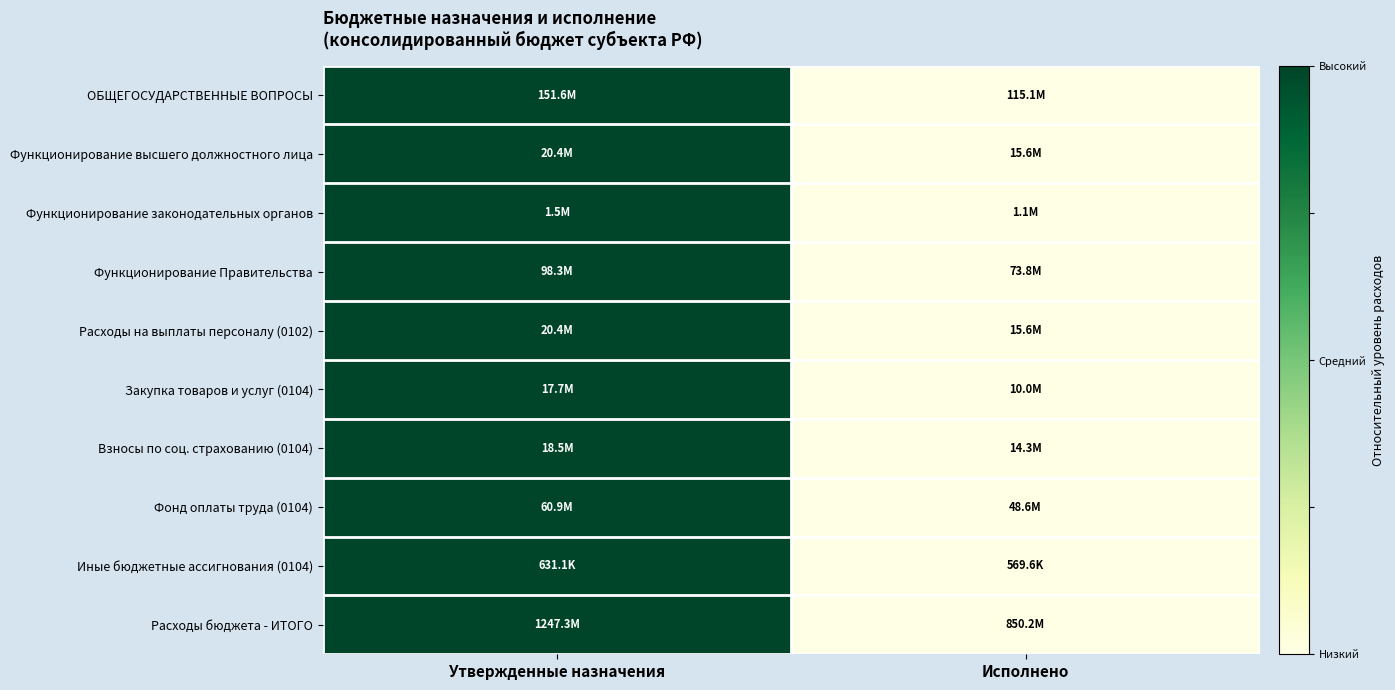

Between Утвержденные назначения and Исполнено, which is larger?

Утвержденные назначения